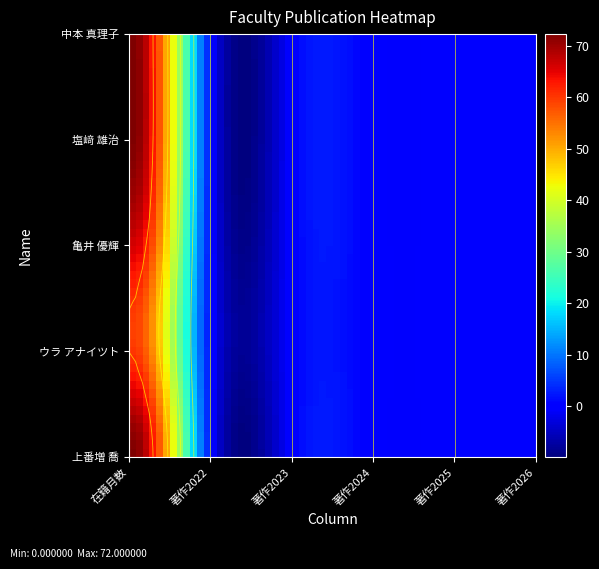

Rank the categories by 塩﨑 雄治 value from lowest to highest.

著作2022, 著作2023, 著作2024, 著作2025, 著作2026, 在籍月数